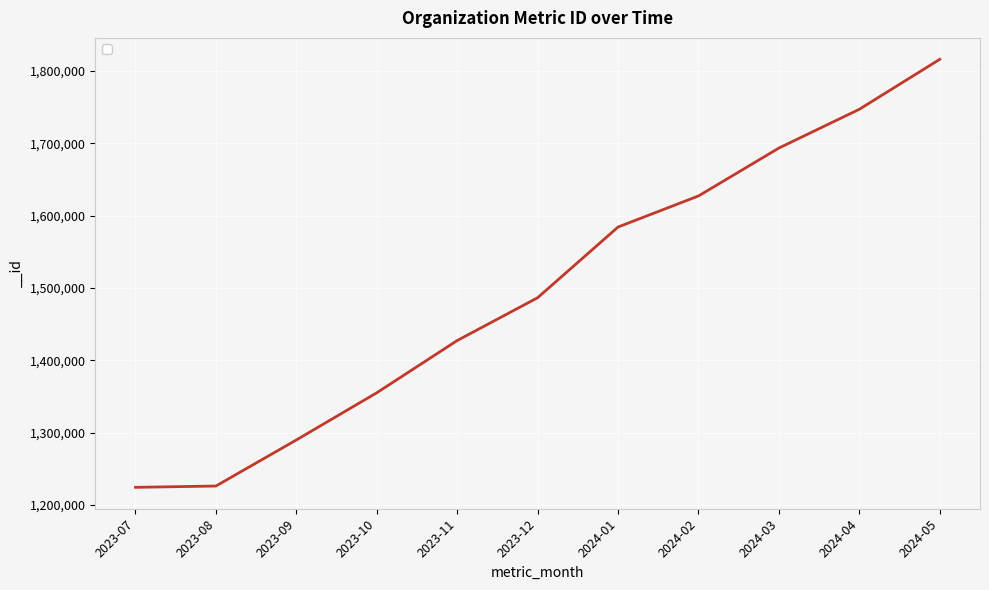

What is the minimum value shown in the chart?

1224361